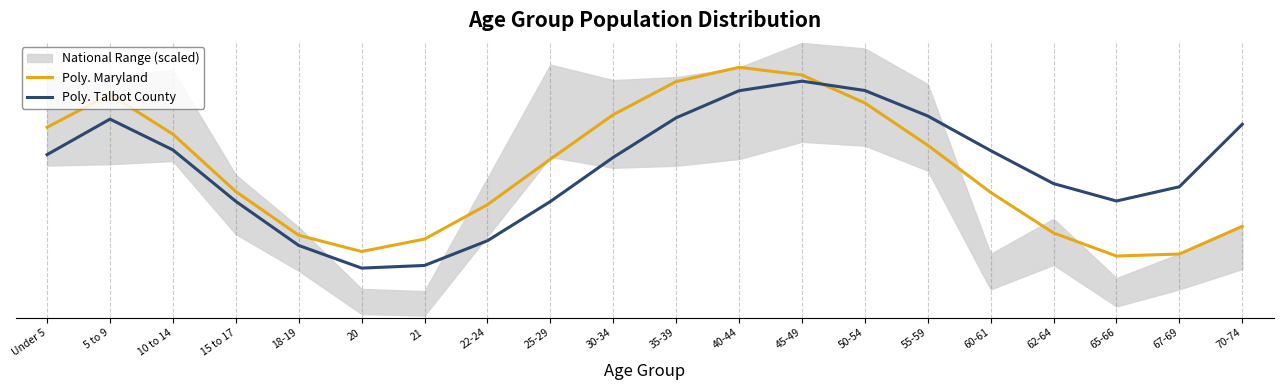

How many times do Poly. Talbot County and Poly. Maryland cross each other?

1